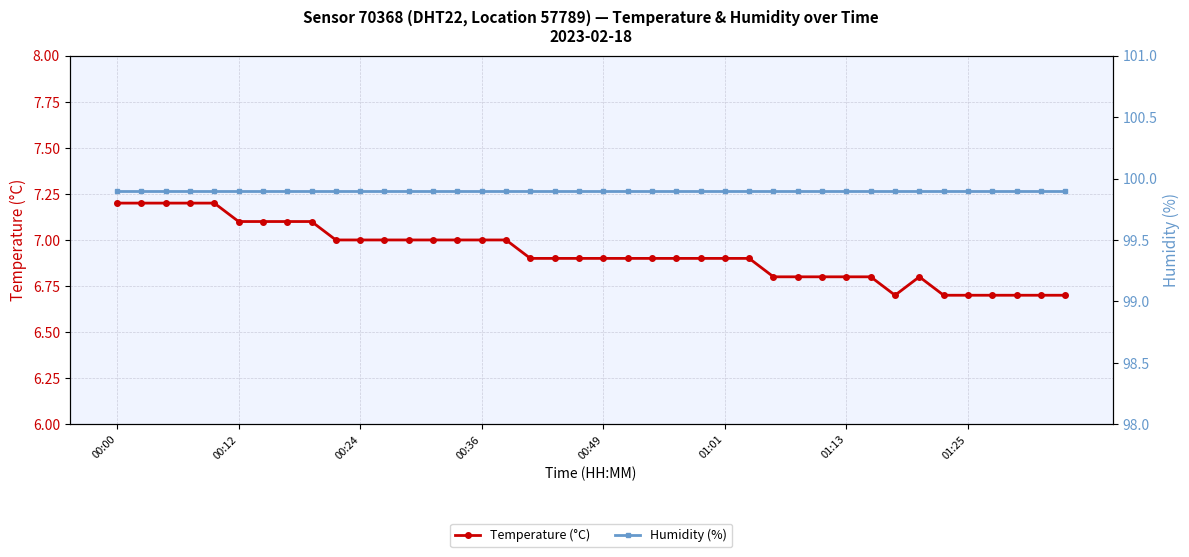

The Temperature (°C) series shows 4.4 at 00:36. True or false?

False